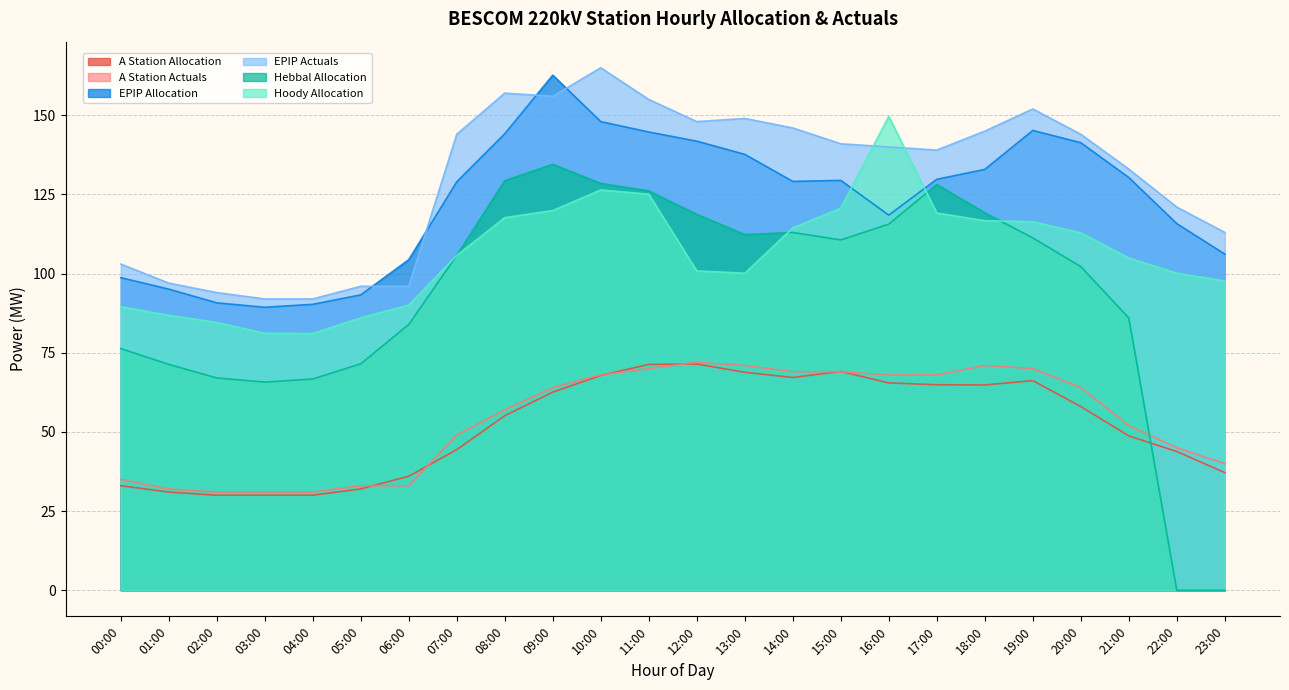

What is the spread (max minus min) of values at 21:00?

84.3